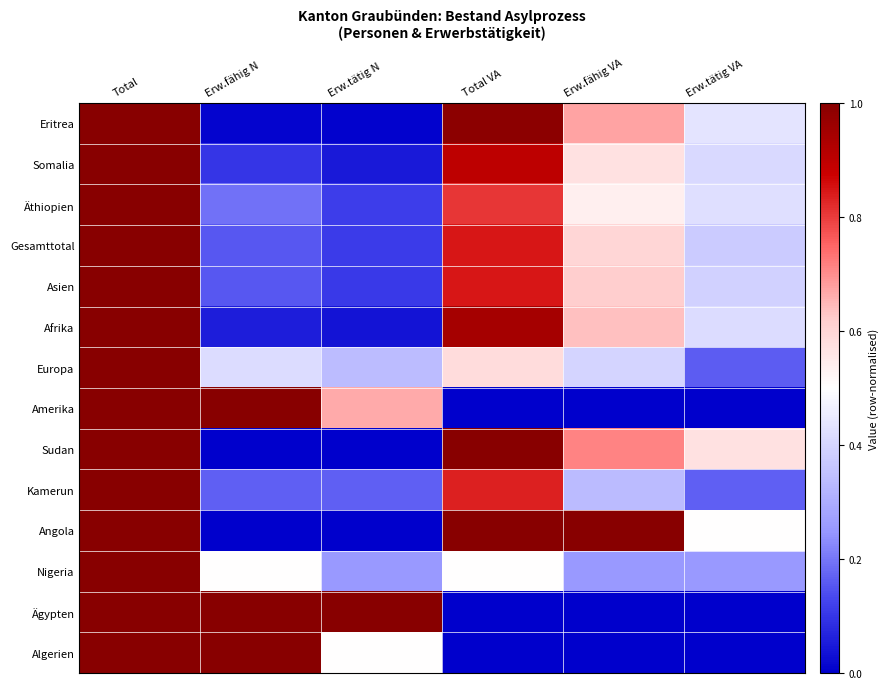

At which category is the sum across all series the highest?

Total